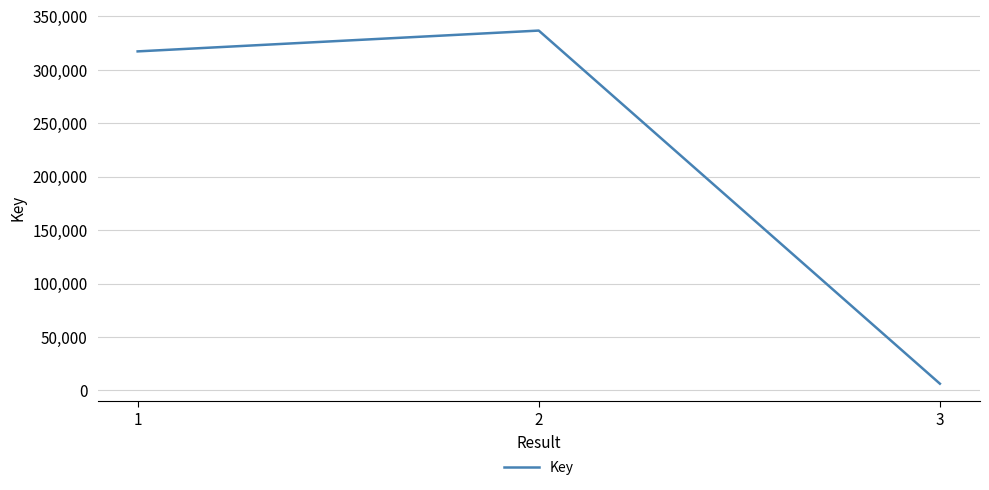

The value at 1 is 317024. True or false?

True